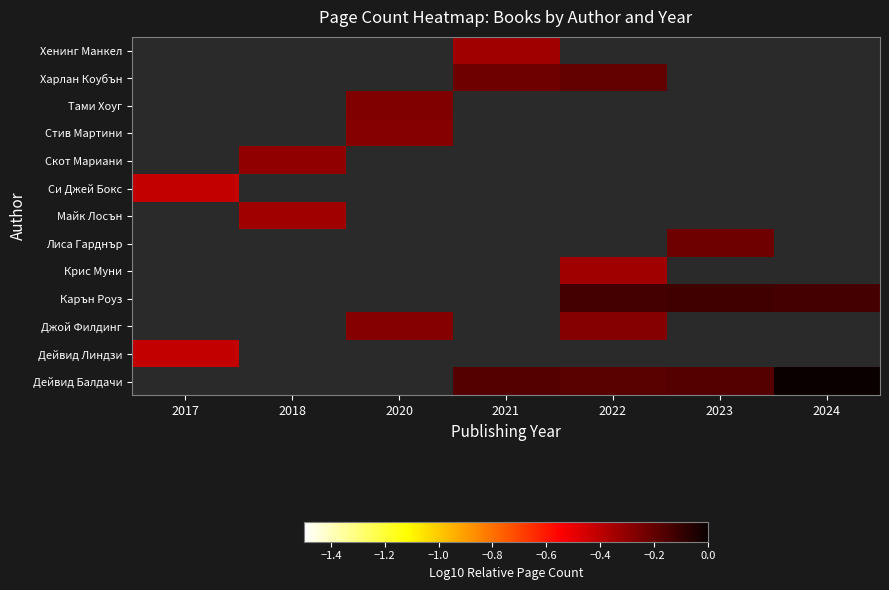

Which label corresponds to the largest value in the chart?

2024